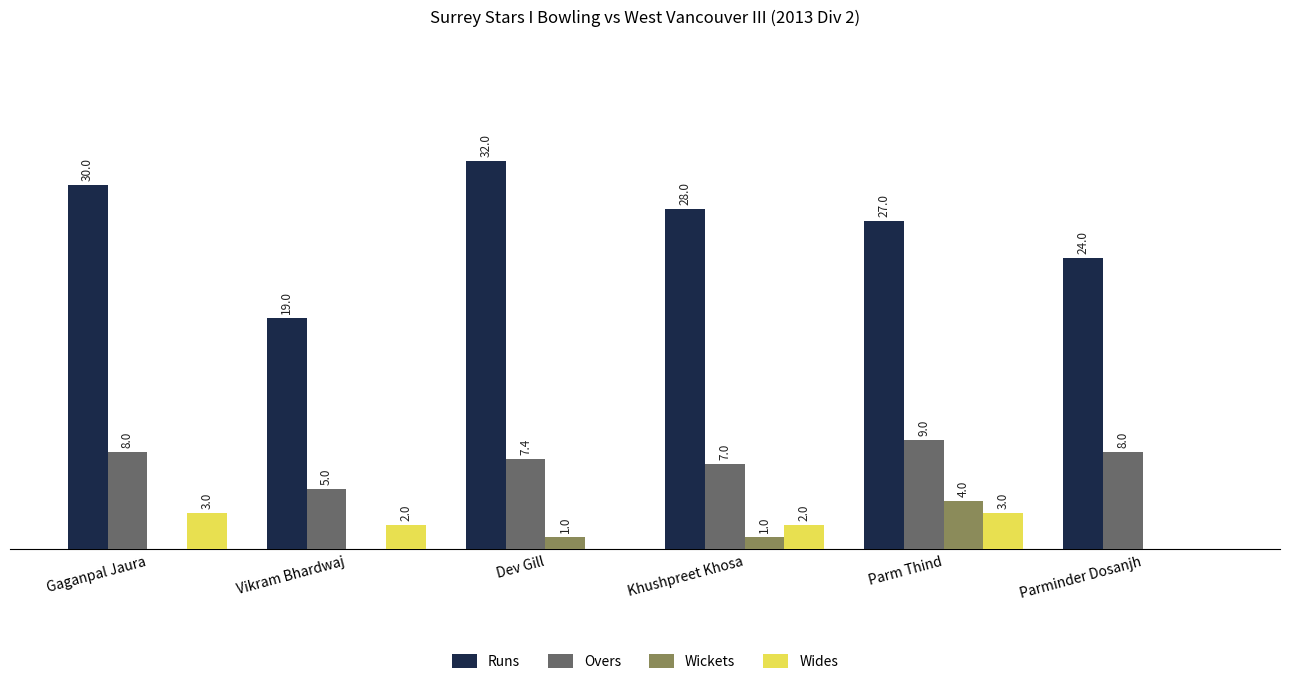

Which series has the largest total across all categories?

Runs